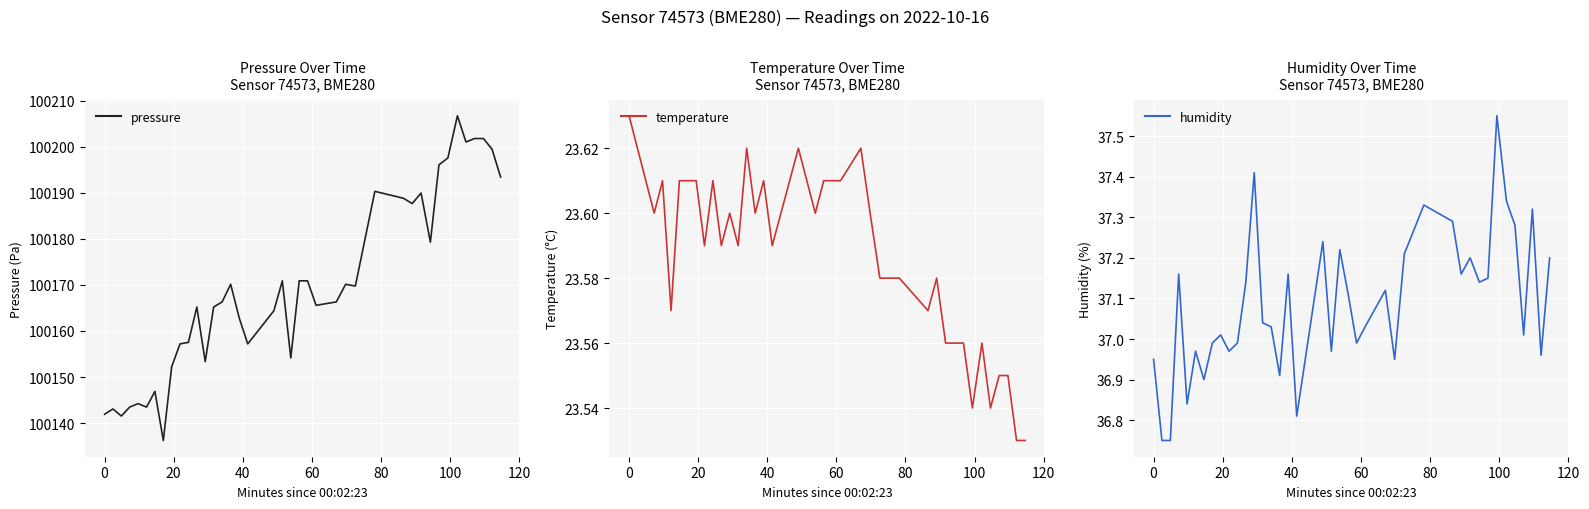

Is this an area chart (filled region under the line)?

No